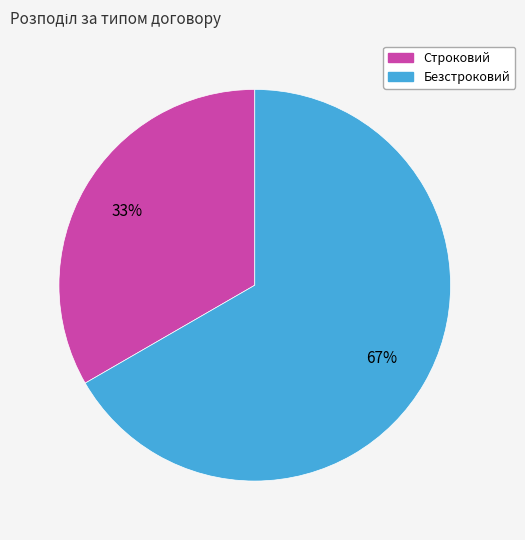

What percentage is the Безстроковий slice, to the nearest percent?

67%